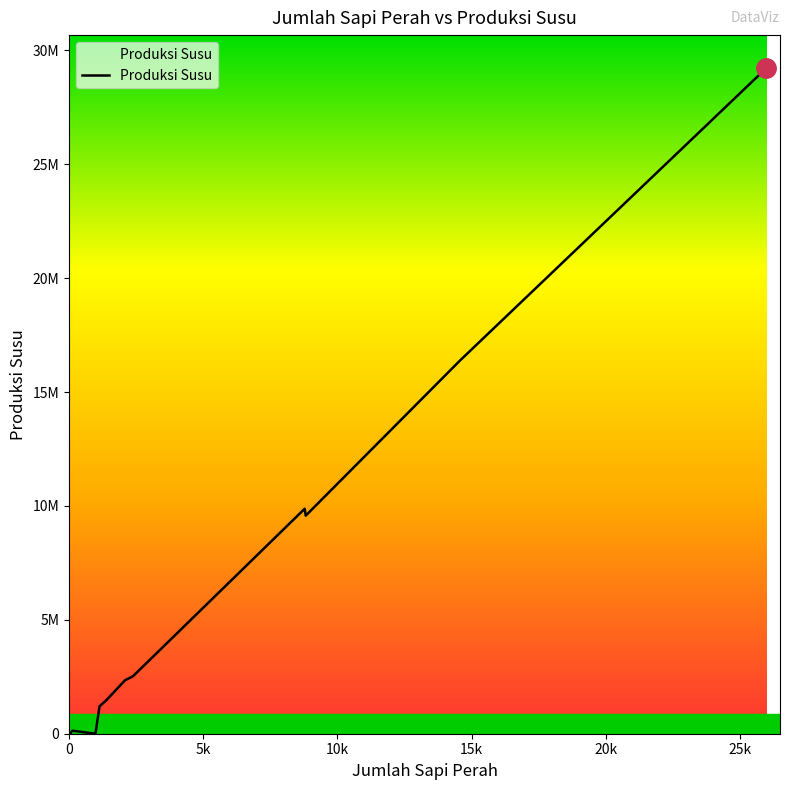

What is the label of the 19th point from the right?

2379